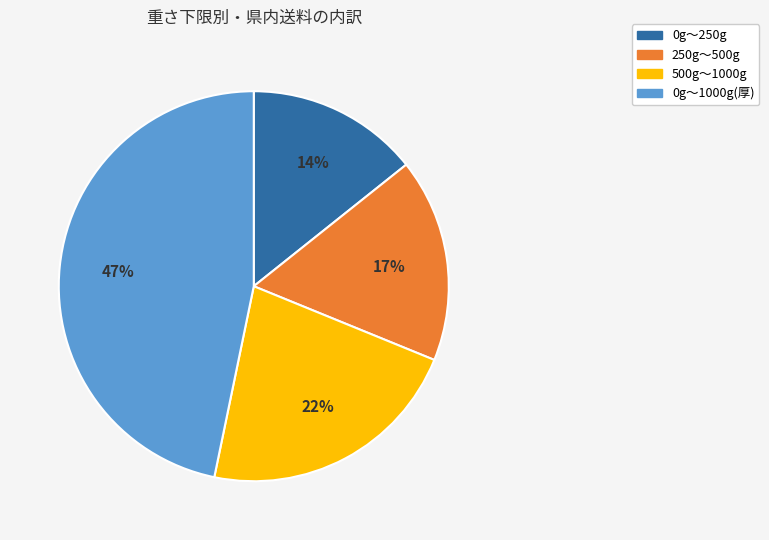

Is there any slice that represents more than half of the pie?

No